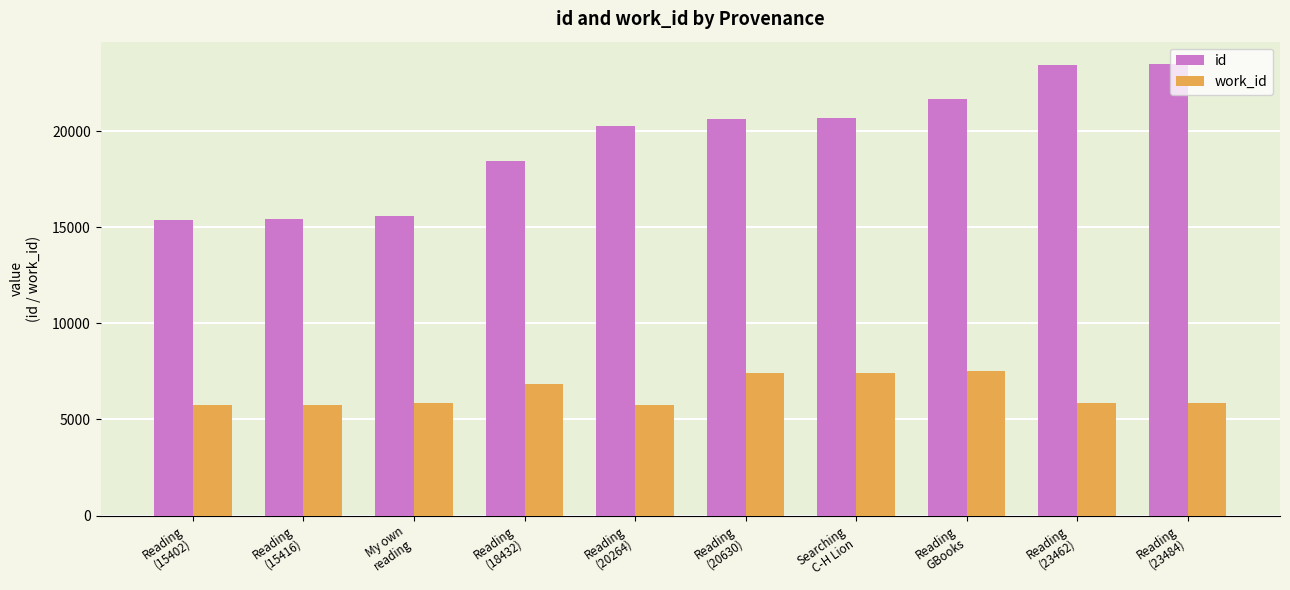

What is the value of the id bar at the 3rd from the left?

15611